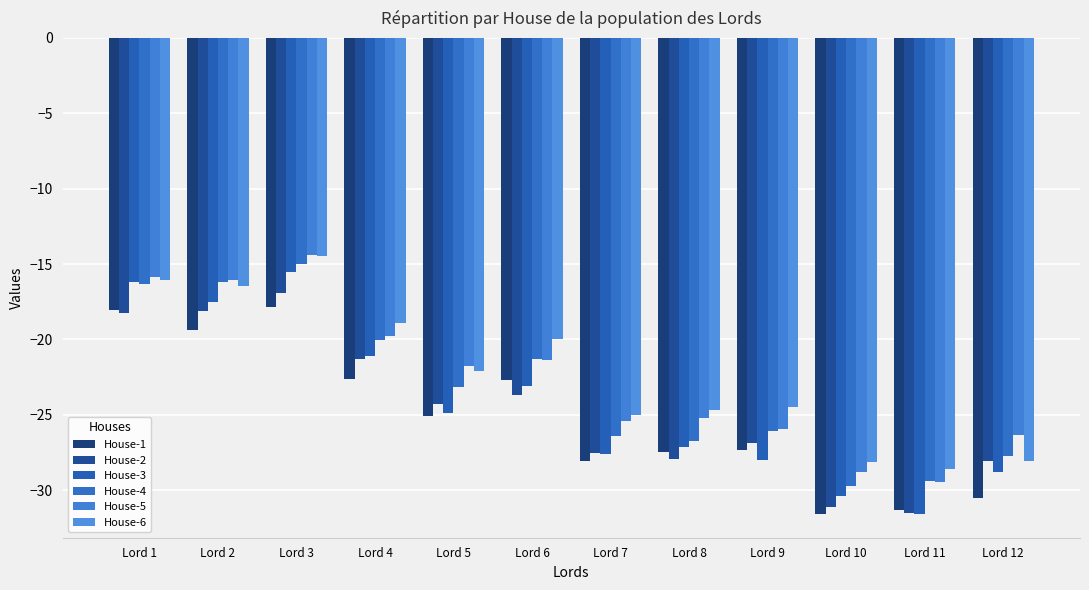

What is the total value across all series at Lord 9?

-158.7